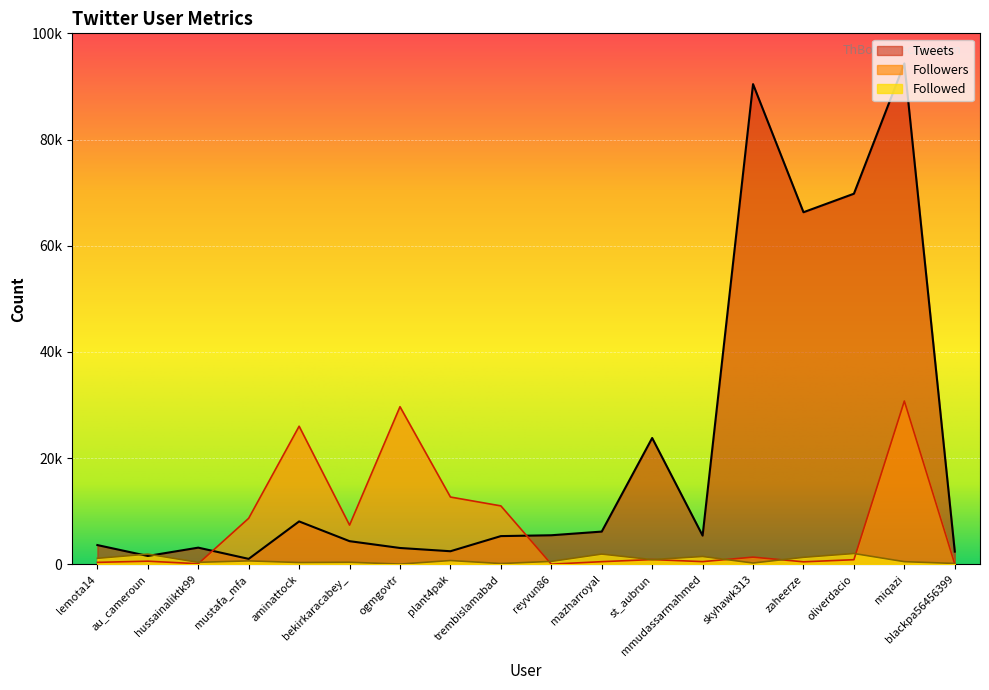

After their last crossing, which series has the higher values: Tweets or Followed?

Tweets